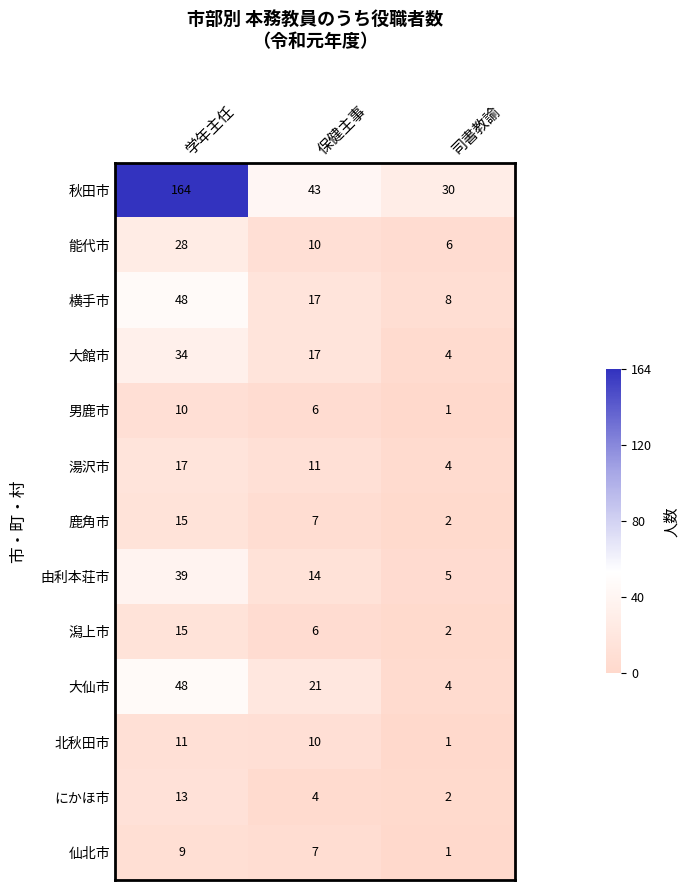

Where does the にかほ市 series first go above 4?

学年主任